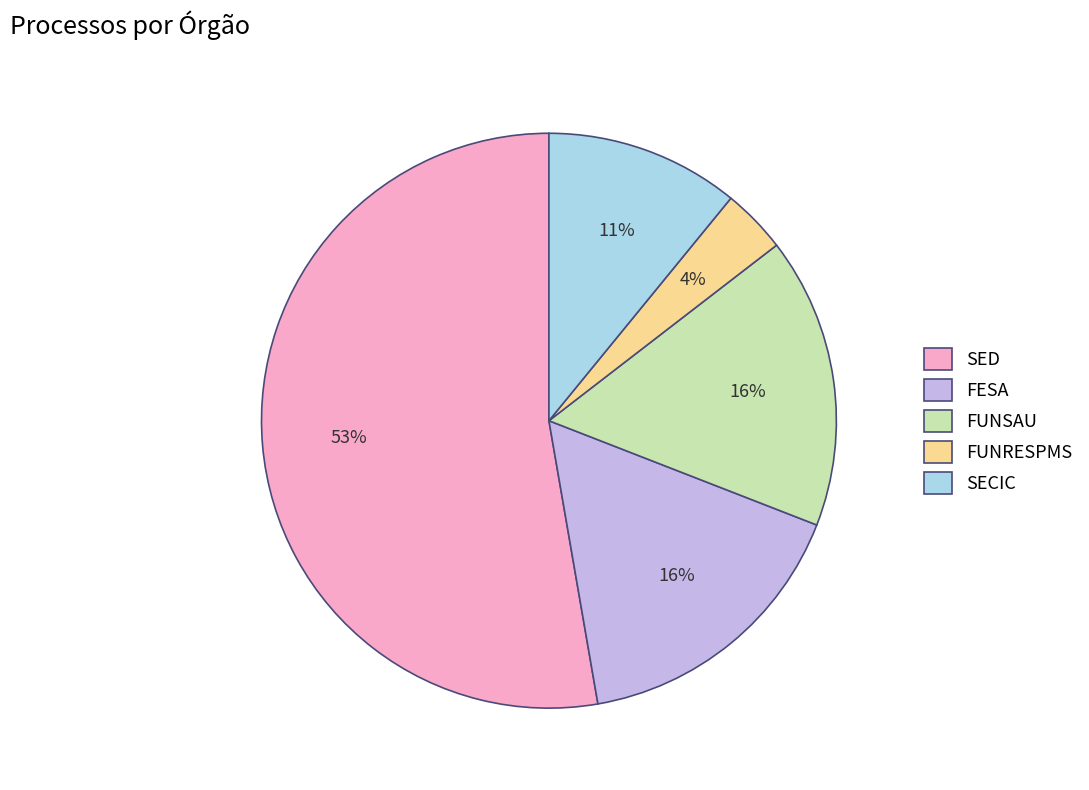

True or false: FESA accounts for 16% of the total.

True